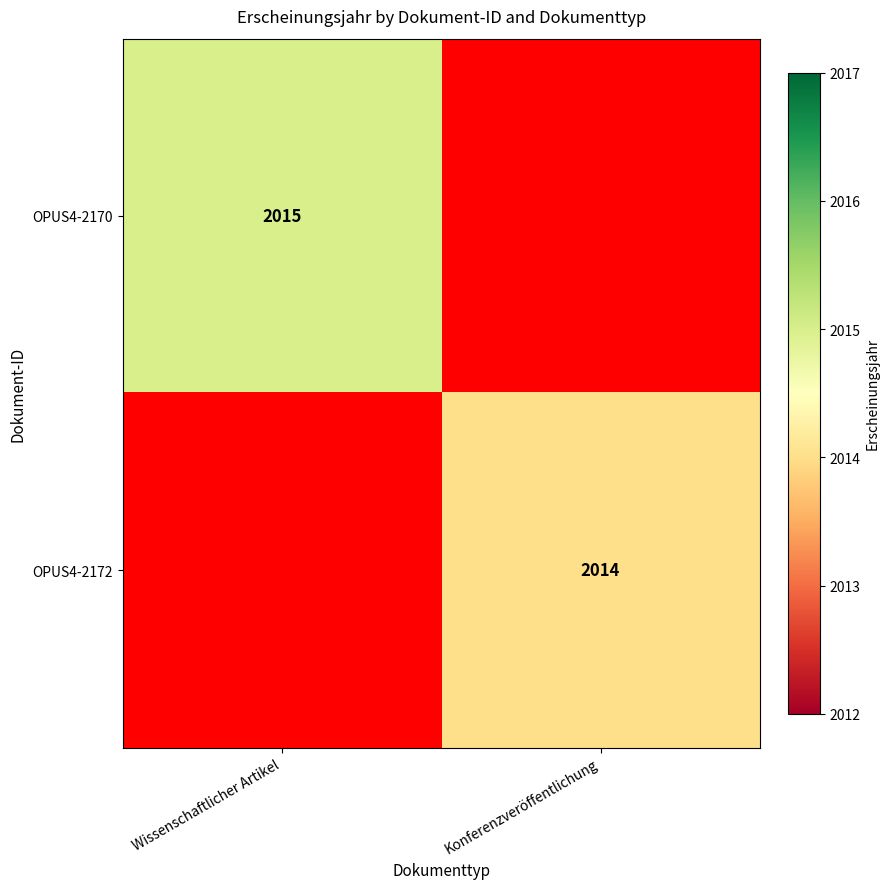

The value of OPUS4-2172 at Konferenzveröffentlichung is 718. True or false?

False